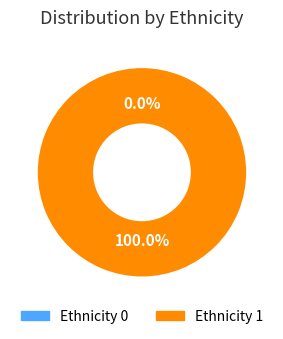

To the nearest percent, what is the difference between the largest and smallest slice percentages?

100%